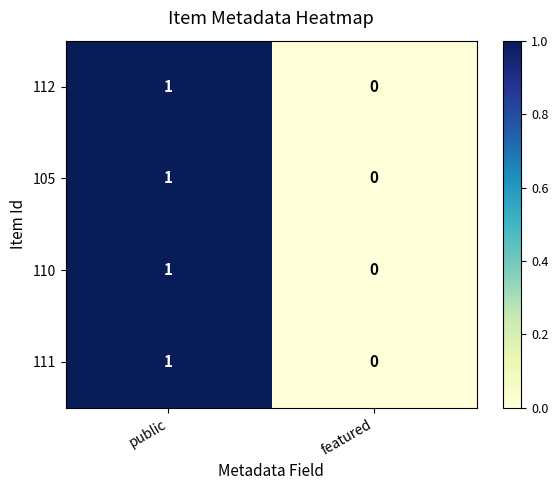

Is it true that 112 equals 0 at featured?

True